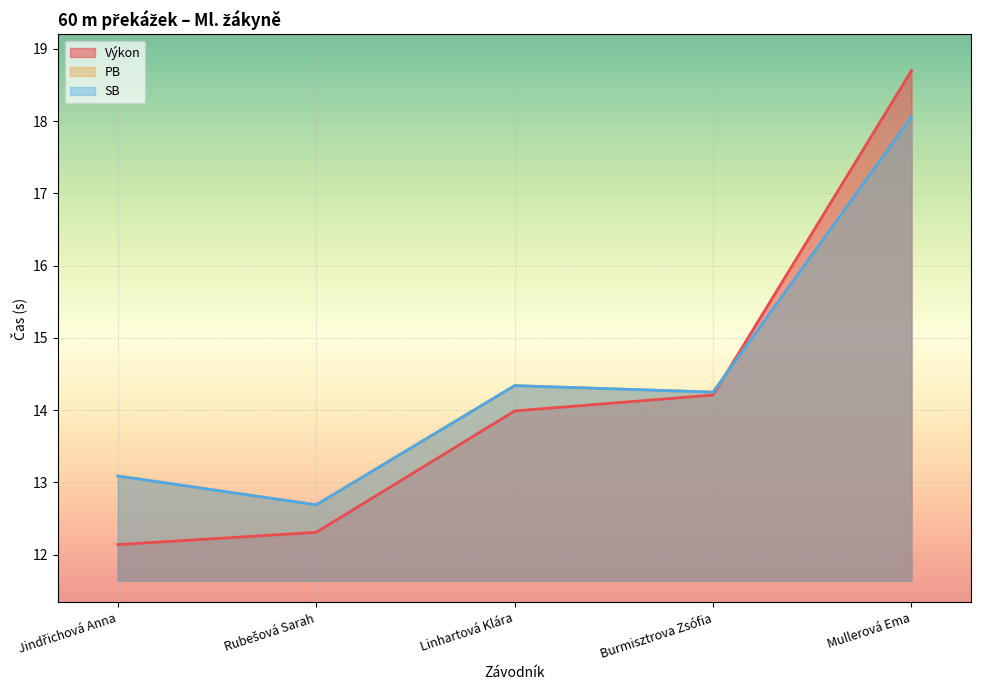

Rank the categories by PB value from lowest to highest.

Rubešová Sarah, Jindřichová Anna, Burmisztrova Zsófia, Linhartová Klára, Mullerová Ema